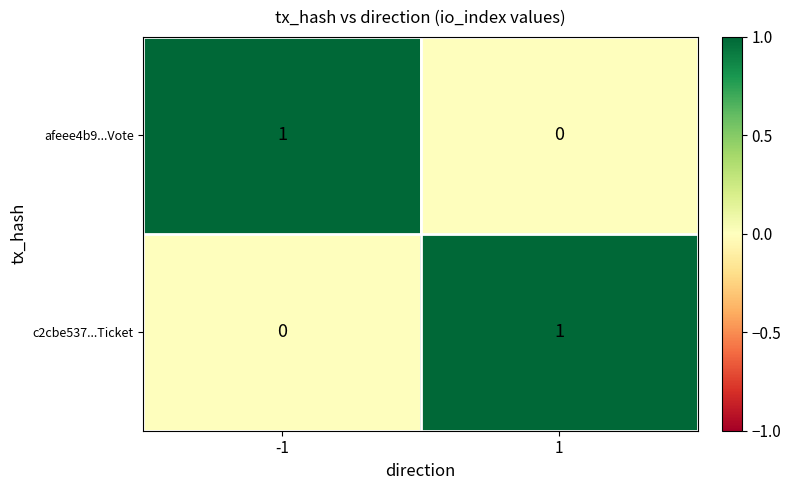

Is the value of c2cbe537...Ticket at 1 greater than the value of afeee4b9...Vote at 1?

Yes